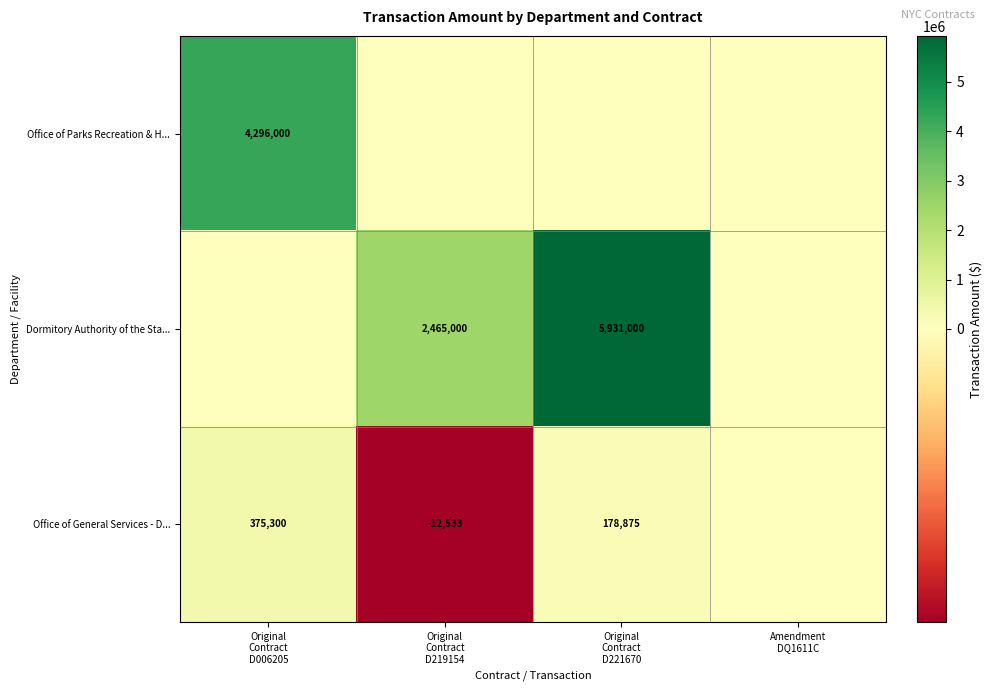

How many positive values does the Dormitory Authority of the Sta... series have?

2